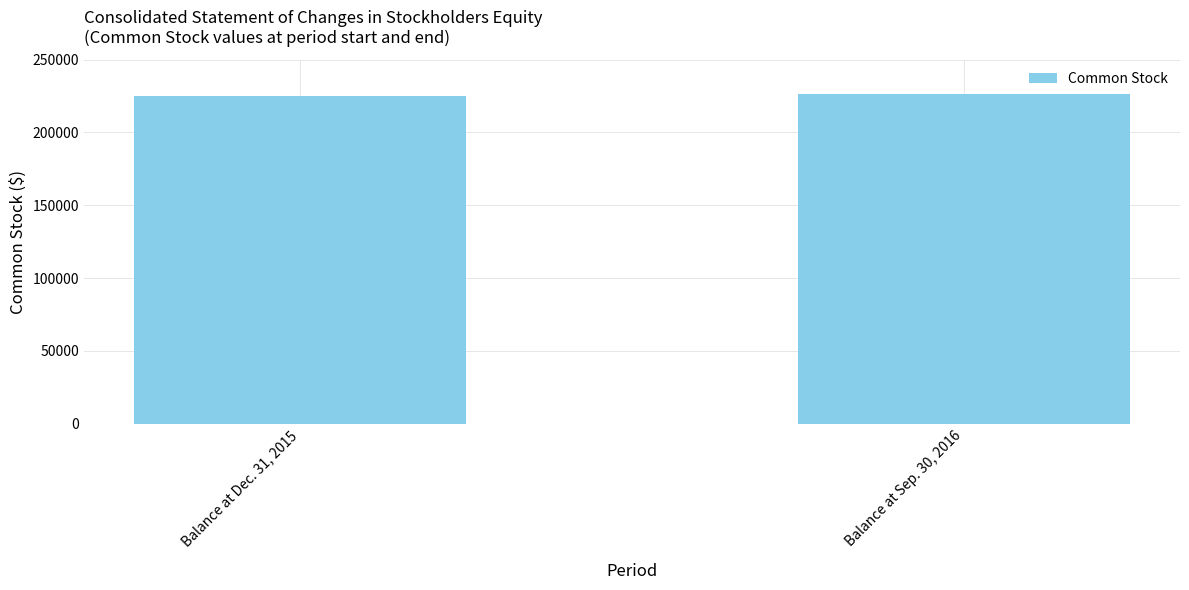

Reading right to left, transcribe all the data shown in this chart.

Balance at Sep. 30, 2016=226164	Balance at Dec. 31, 2015=225128